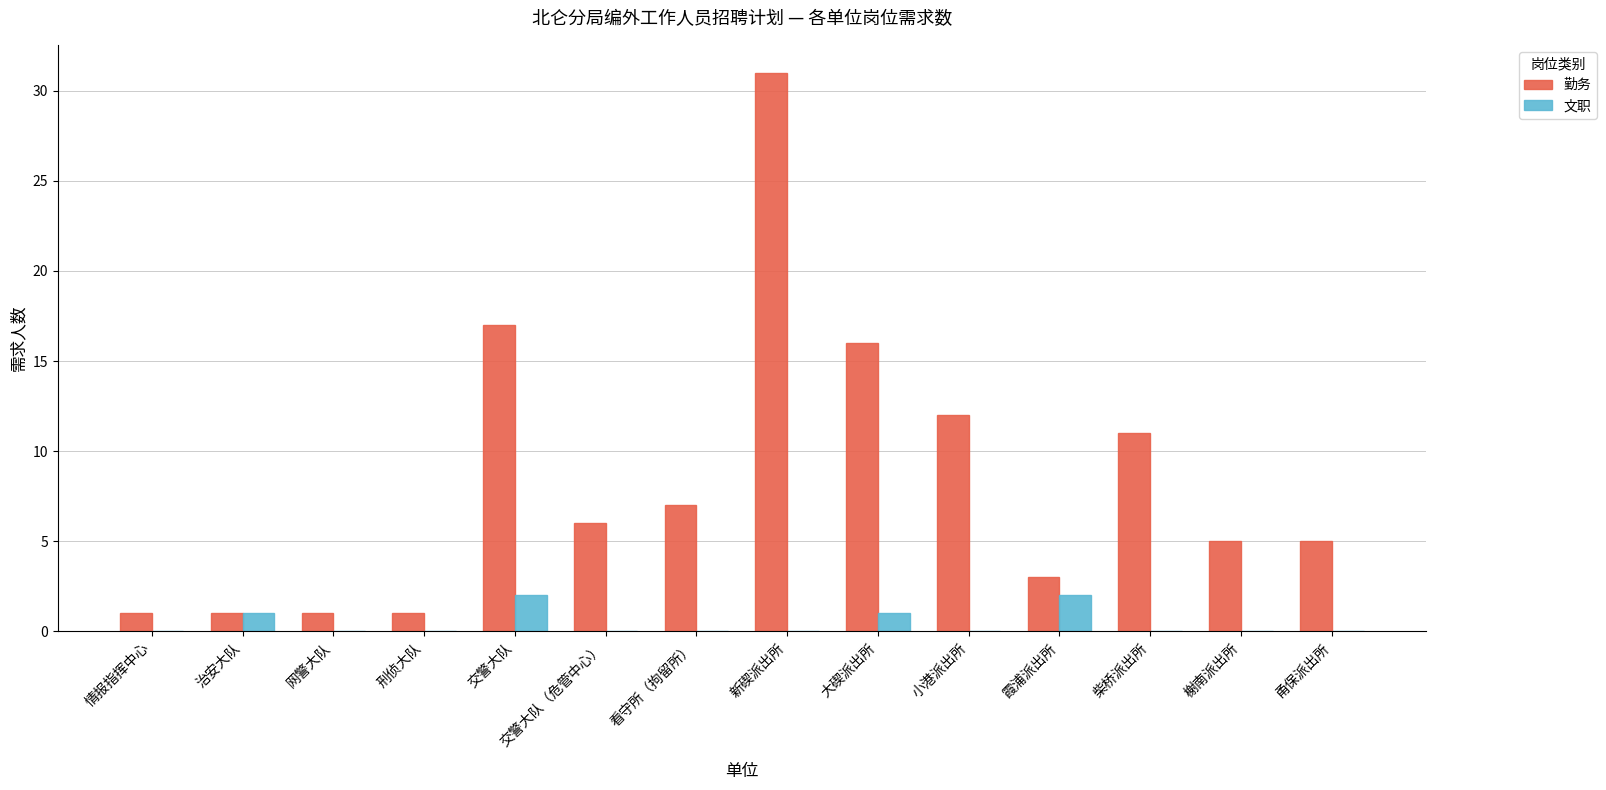

How many distinct data groups are displayed?

2